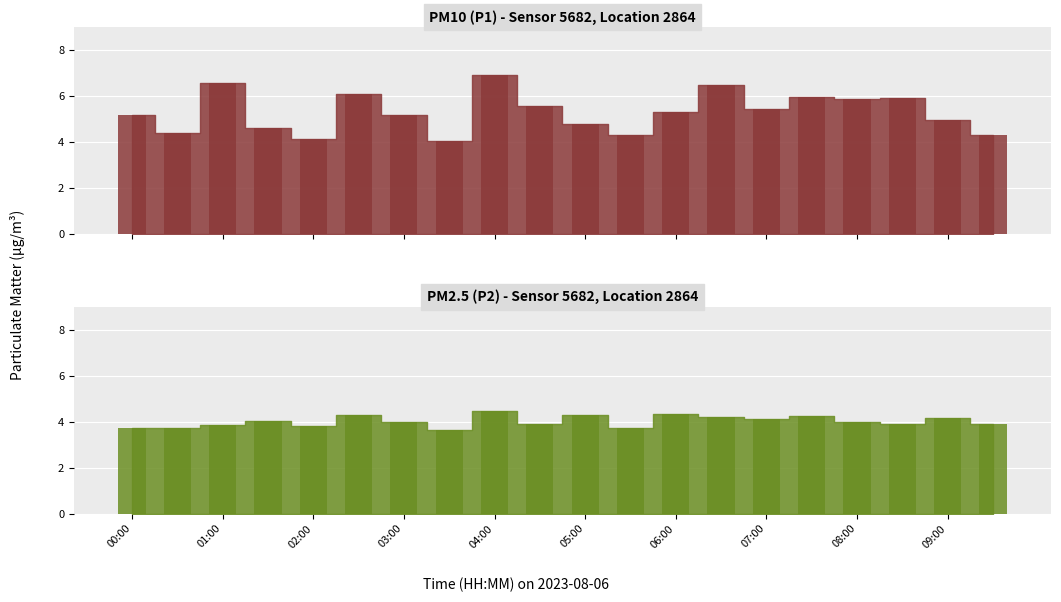

Are the bars grouped side by side (vs. stacked)?

Yes